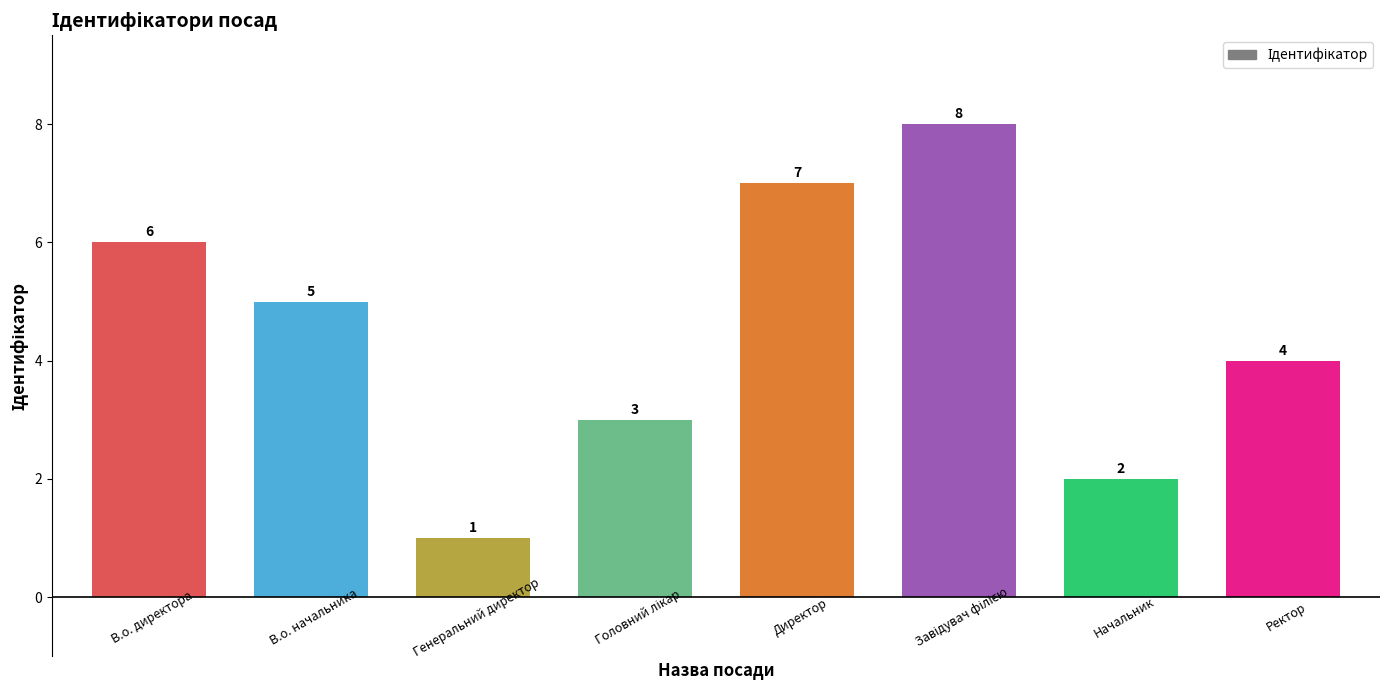

How many bars are there in total?

8